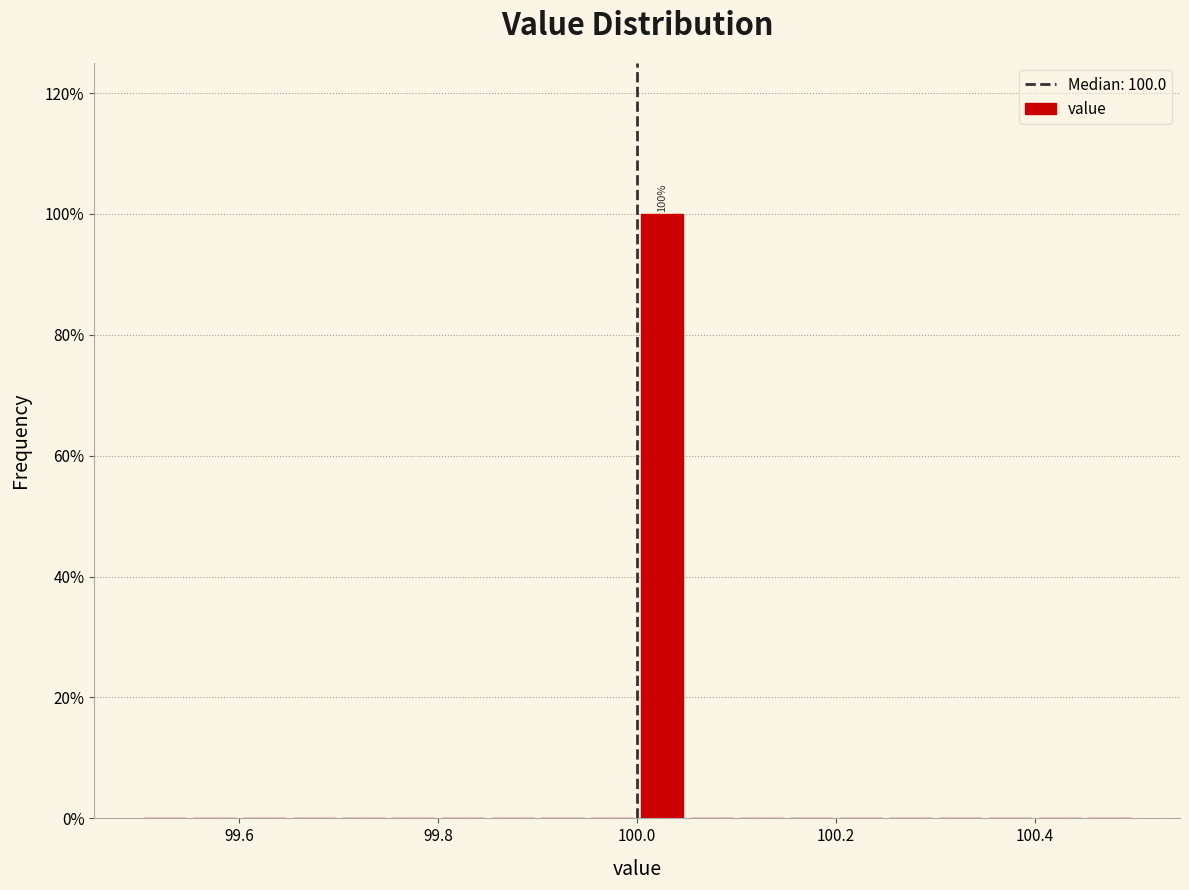

Around what value on the x-axis is the tallest bar? Give the approximate position of its centre, as read against the axis.

100.02